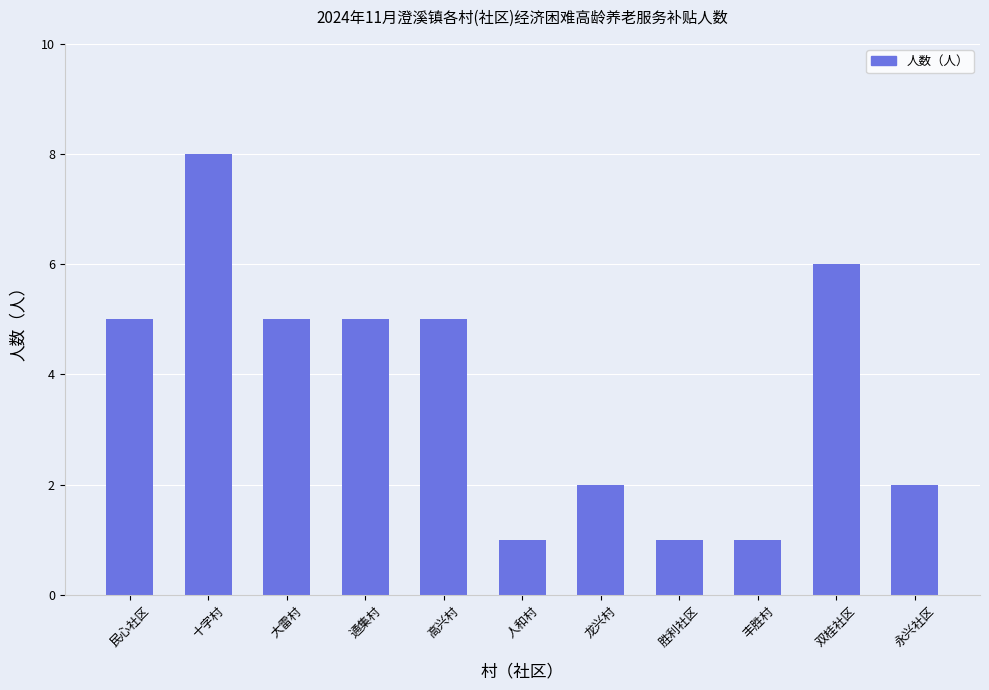

Reading left to right, what are all the values shown in this chart?

5	8	5	5	5	1	2	1	1	6	2